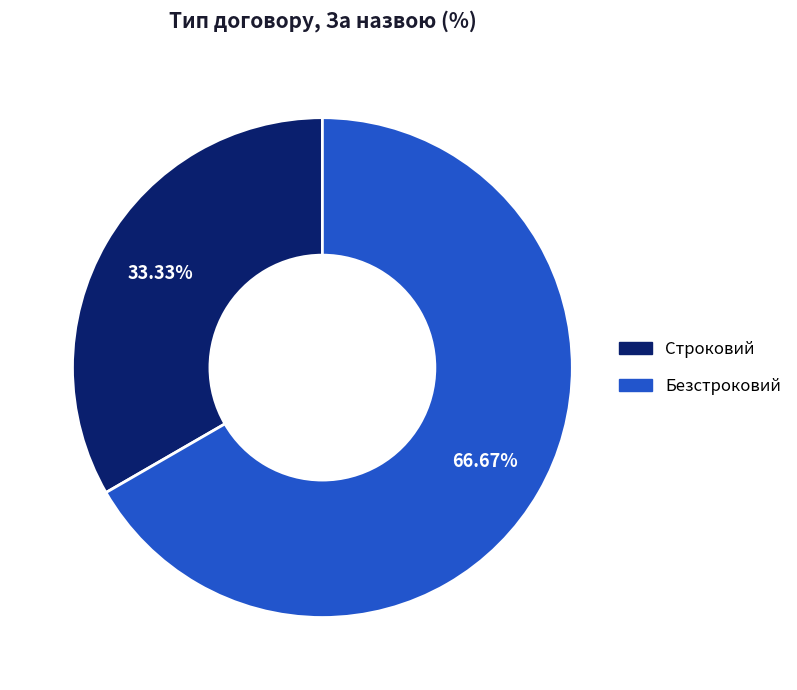

Between Строковий and Безстроковий, which is larger?

Безстроковий